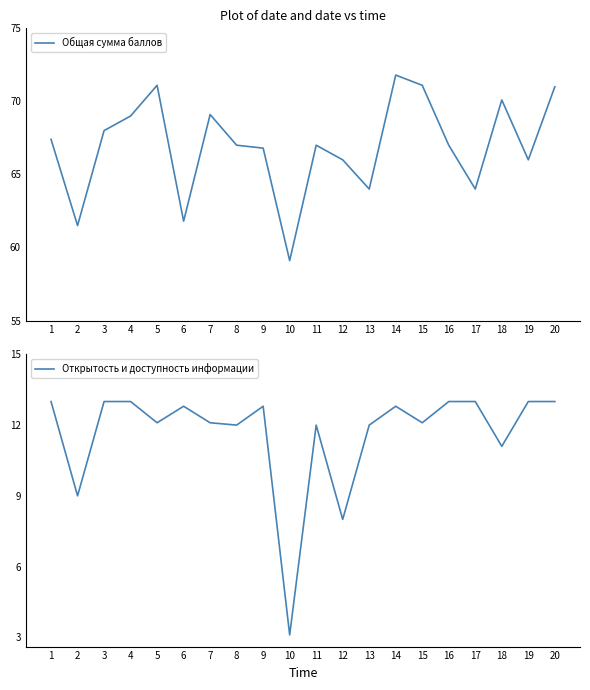

At which category does the chart reach its minimum across all series?

10